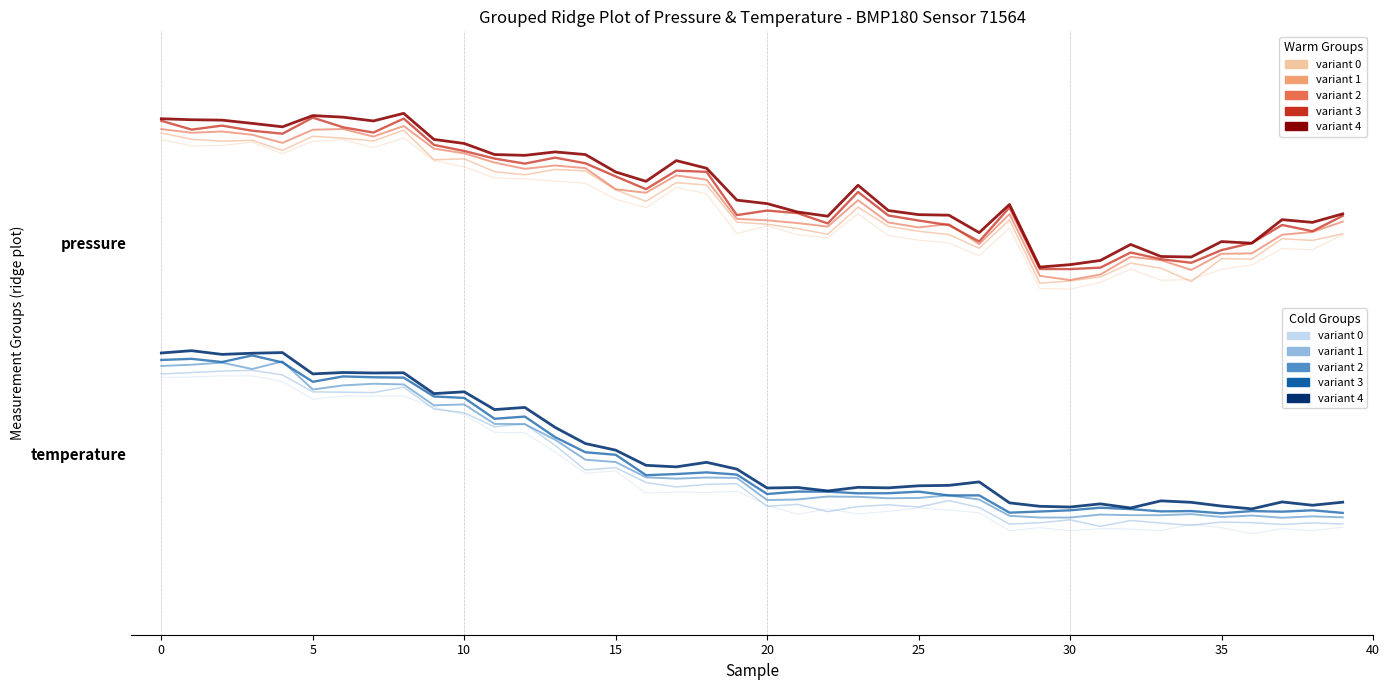

What is the maximum value shown in the chart?

3.9